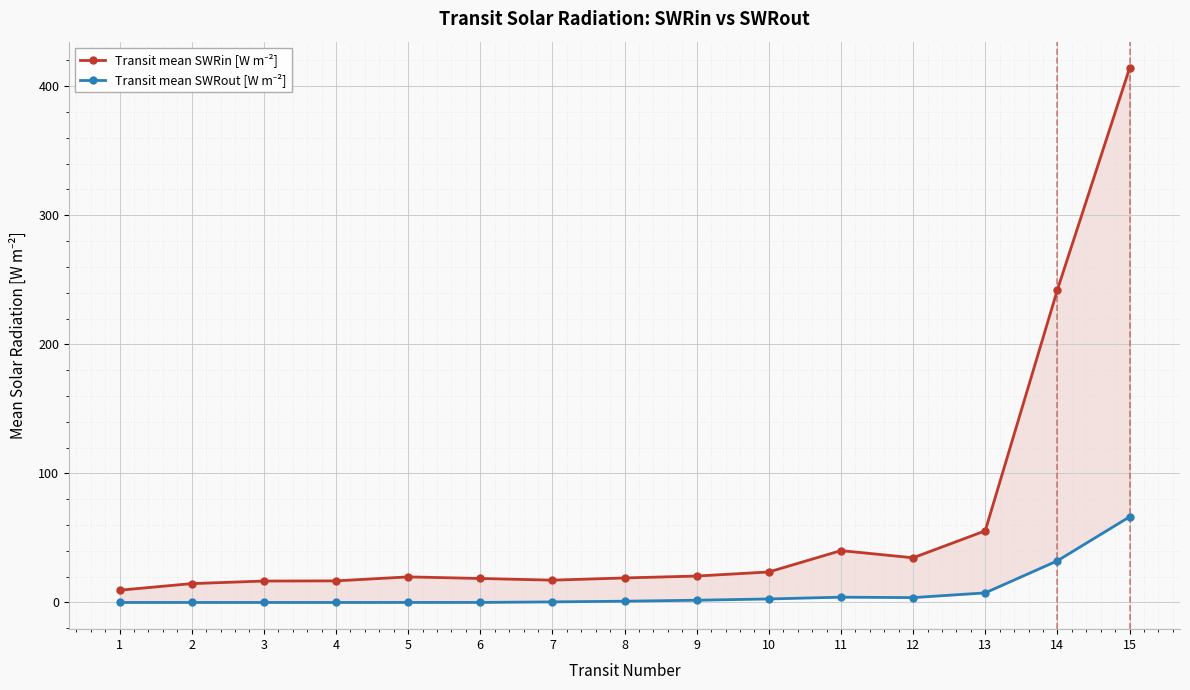

True or false: Transit mean SWRout [W m⁻²] and Transit mean SWRin [W m⁻²] cross at least once.

False